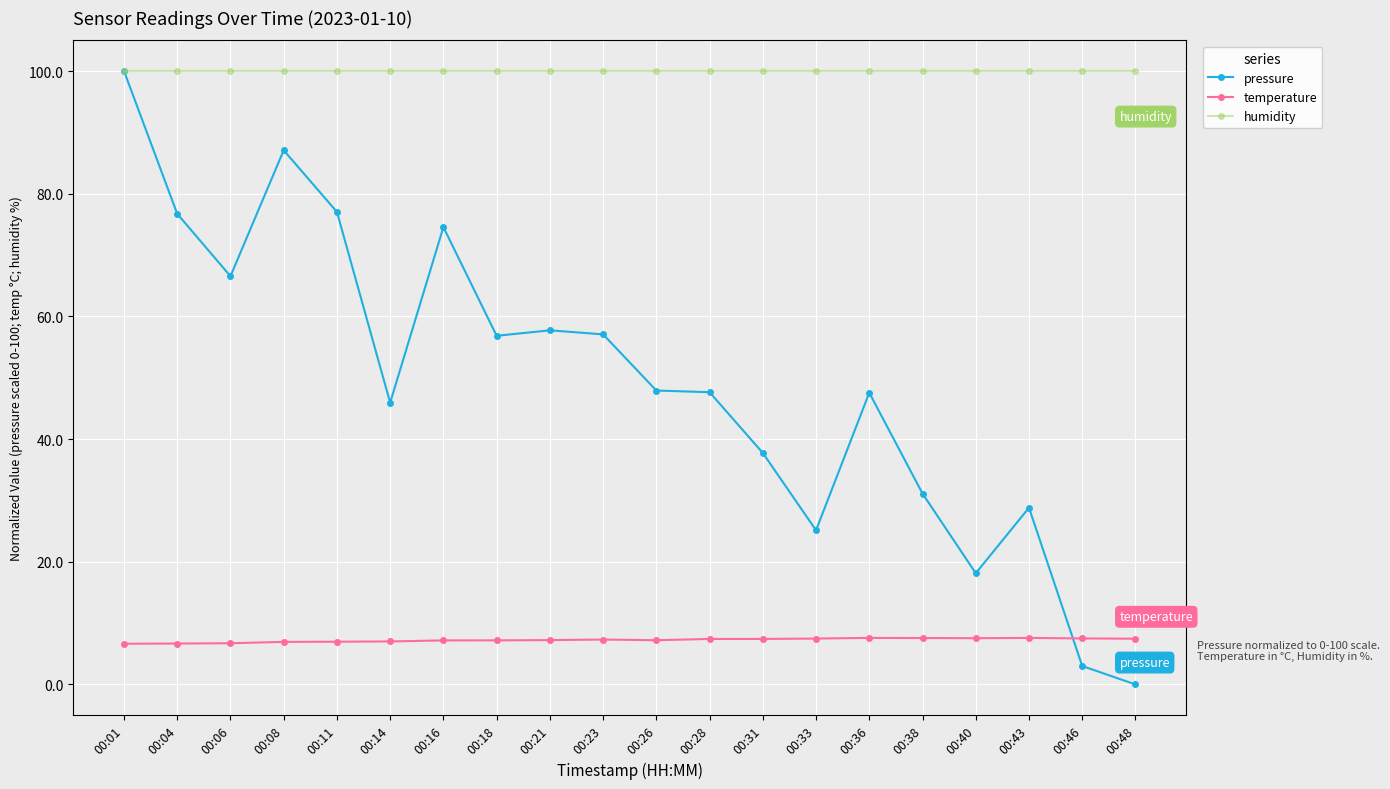

Count the number of data series in this chart.

3